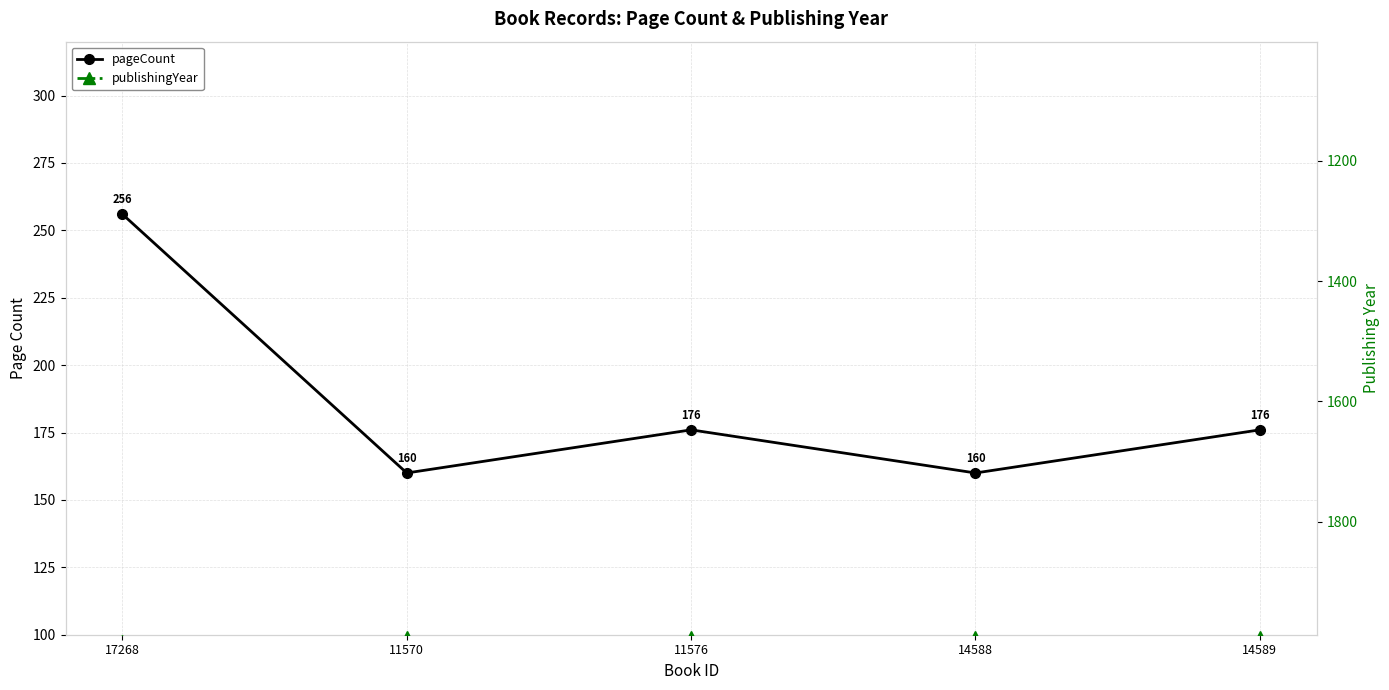

Is this an area chart (filled region under the line)?

No